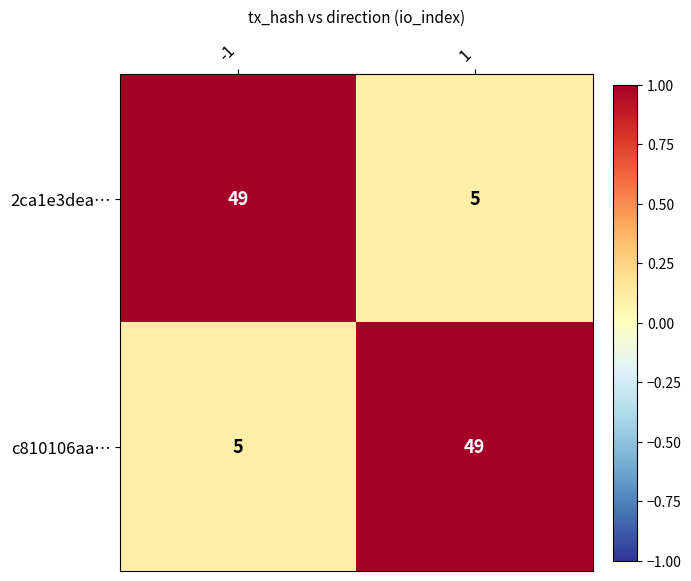

List the labels in order of c810106aa… value, smallest first.

-1, 1